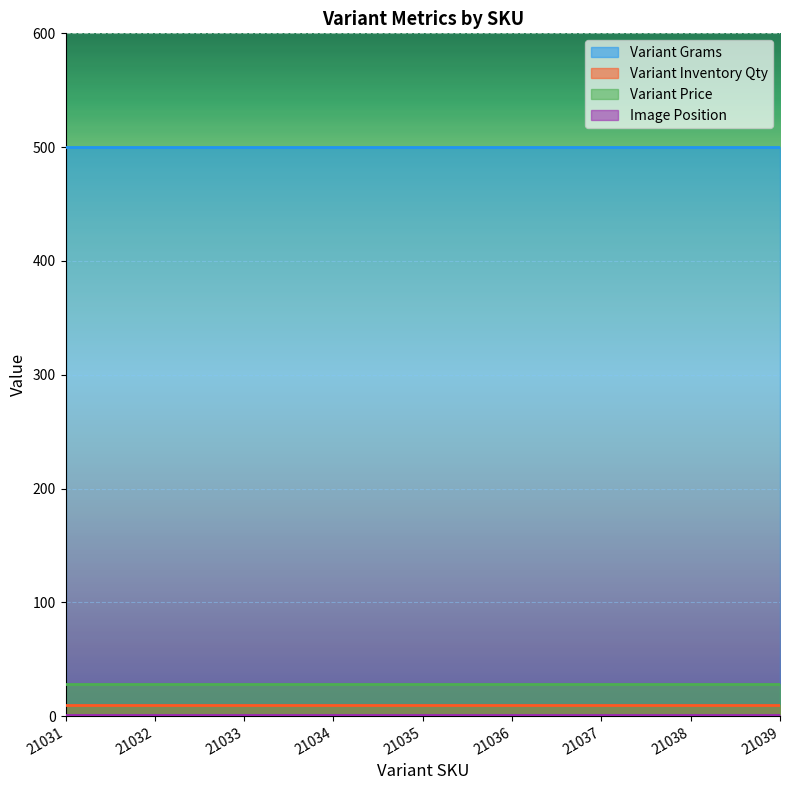

True or false: Variant Price and Variant Grams intersect in this chart.

False